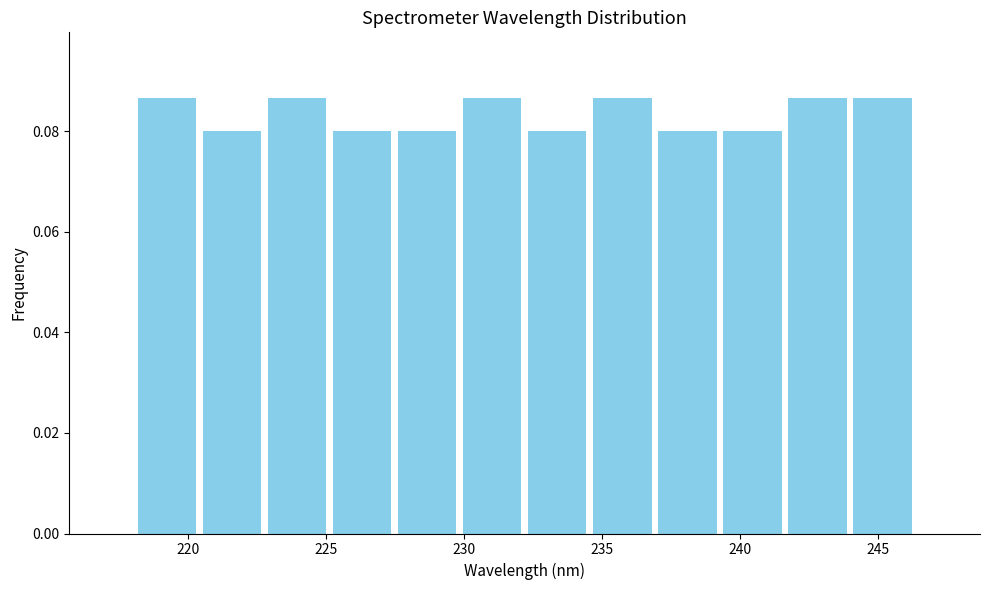

How tall is the bar that spans 218.0 to 220.5 on the x-axis? Neither the bar edges nor the heights are printed on the chart, so give them approximately, as read against the axes.

0.086